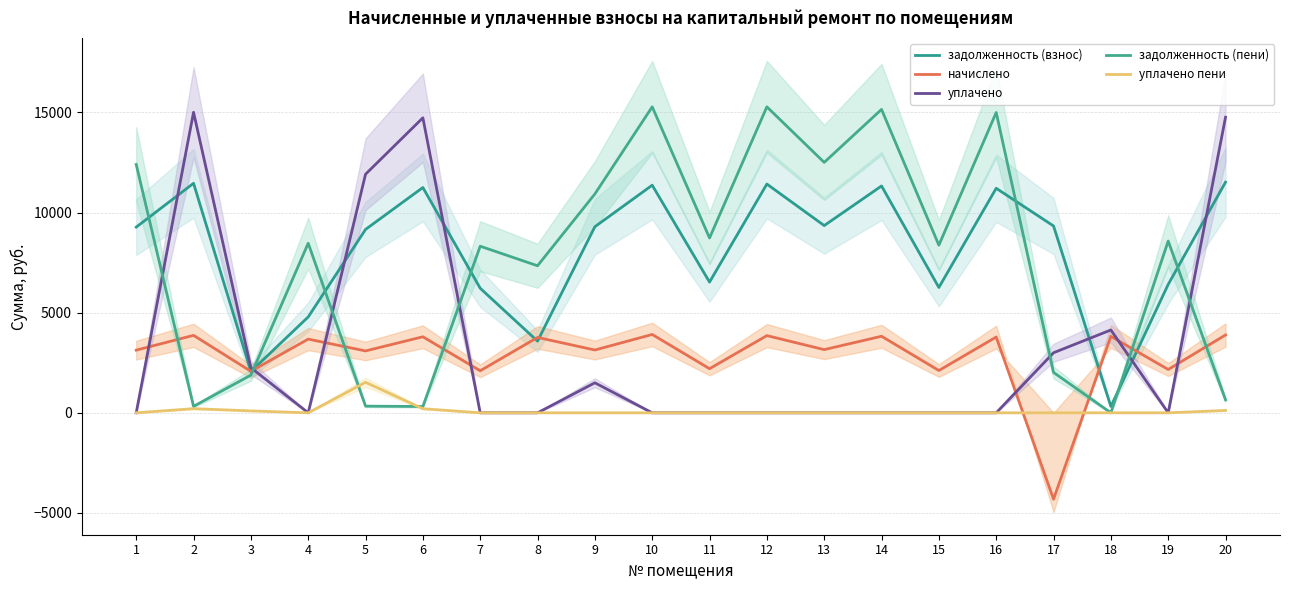

Which has a higher value, 8 or 6?

6